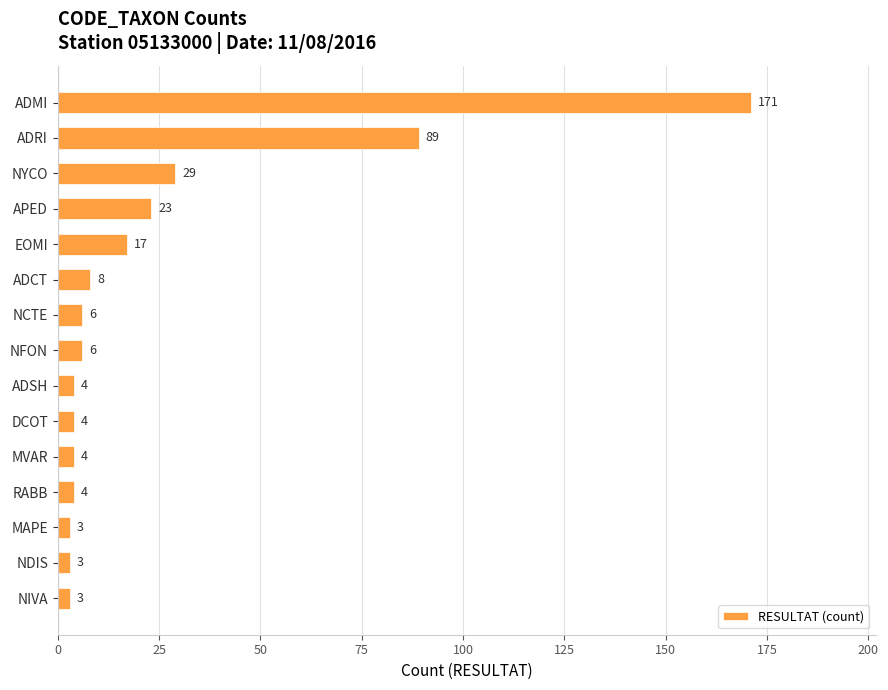

Reading bottom to top, what are all the values shown in this chart?

3	3	3	4	4	4	4	6	6	8	17	23	29	89	171